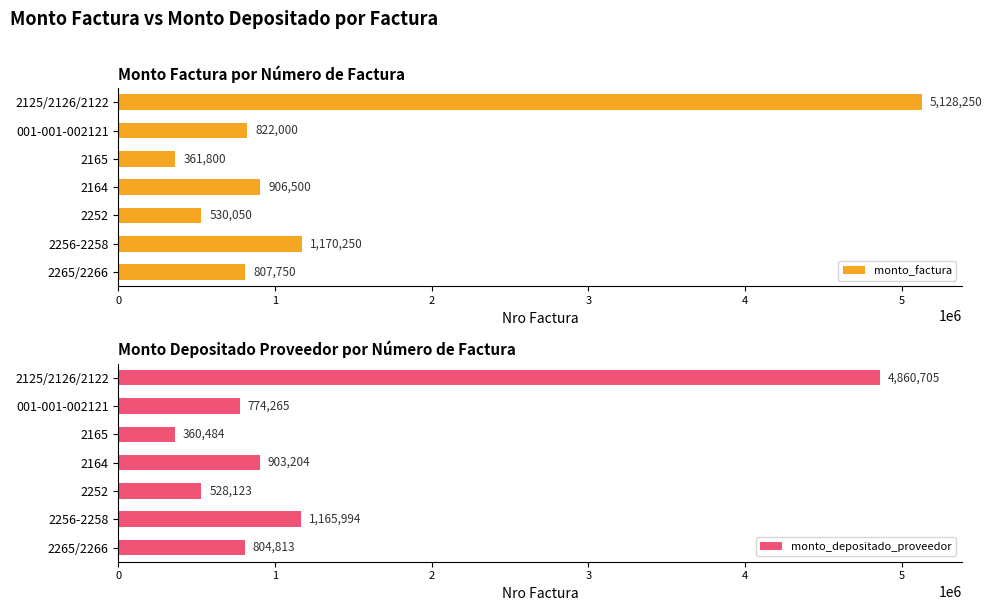

What are all the series names shown in the legend?

monto_factura, monto_depositado_proveedor